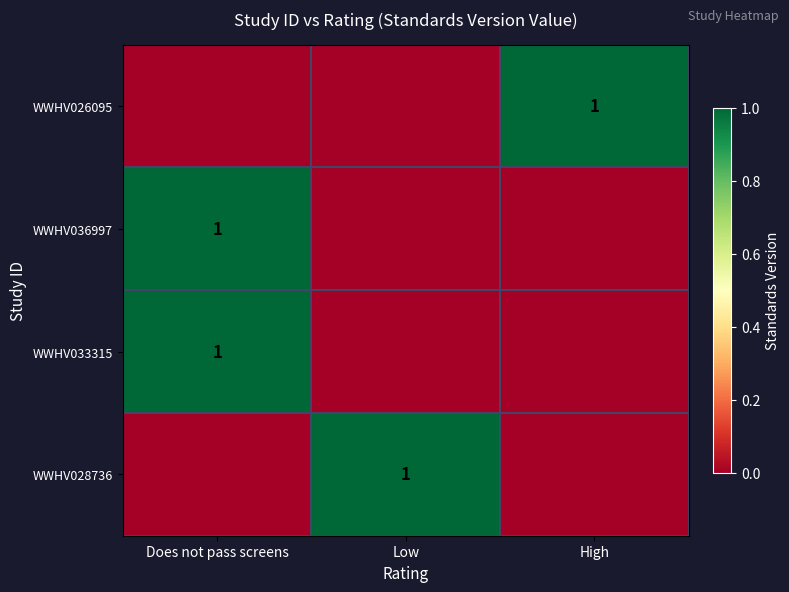

The WWHV033315 series shows 2 at Does not pass screens. True or false?

False